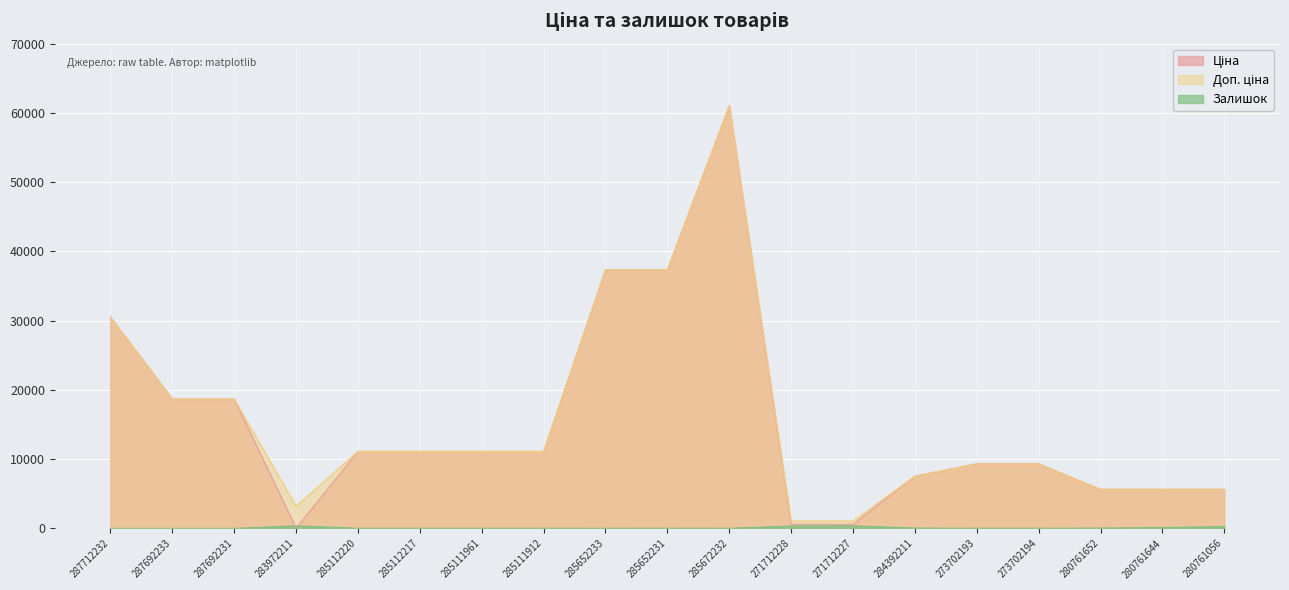

What position from the right is 271712227?

7